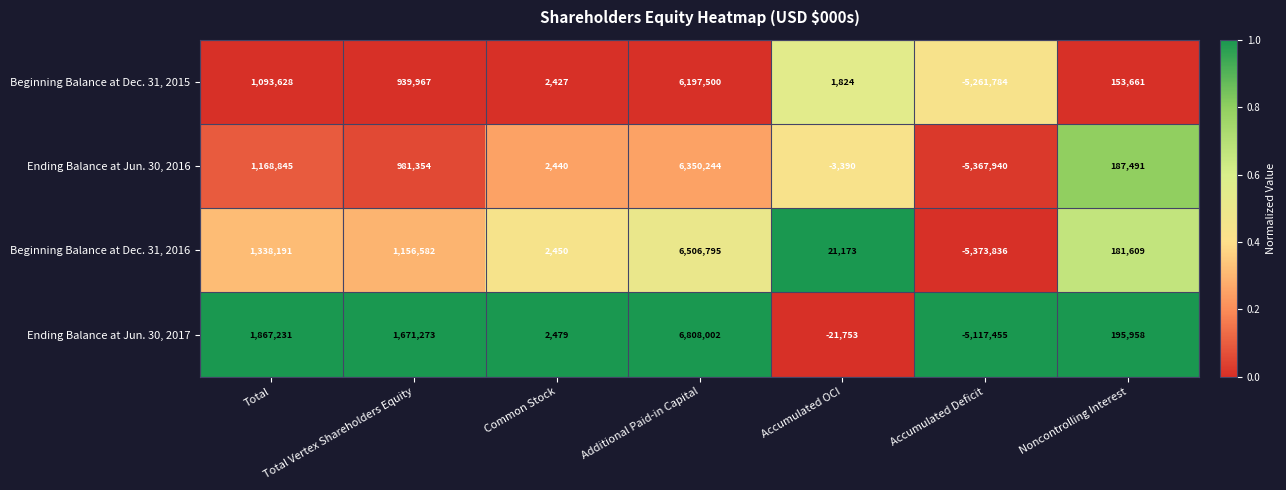

Is the value of Ending Balance at Jun. 30, 2016 at Additional Paid-in Capital greater than the value of Ending Balance at Jun. 30, 2017 at Accumulated Deficit?

Yes